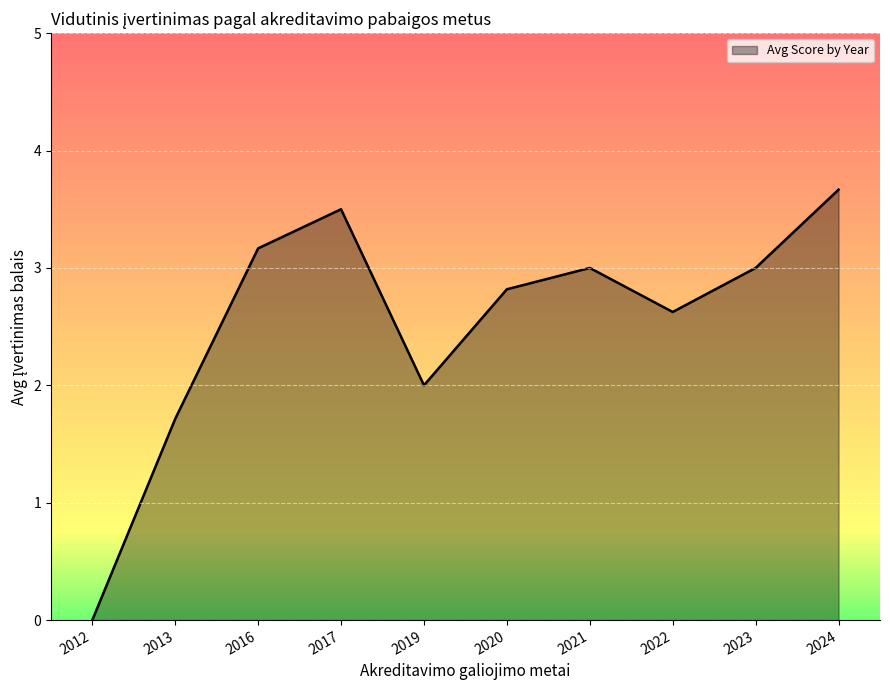

Does the chart have visible grid lines?

Yes